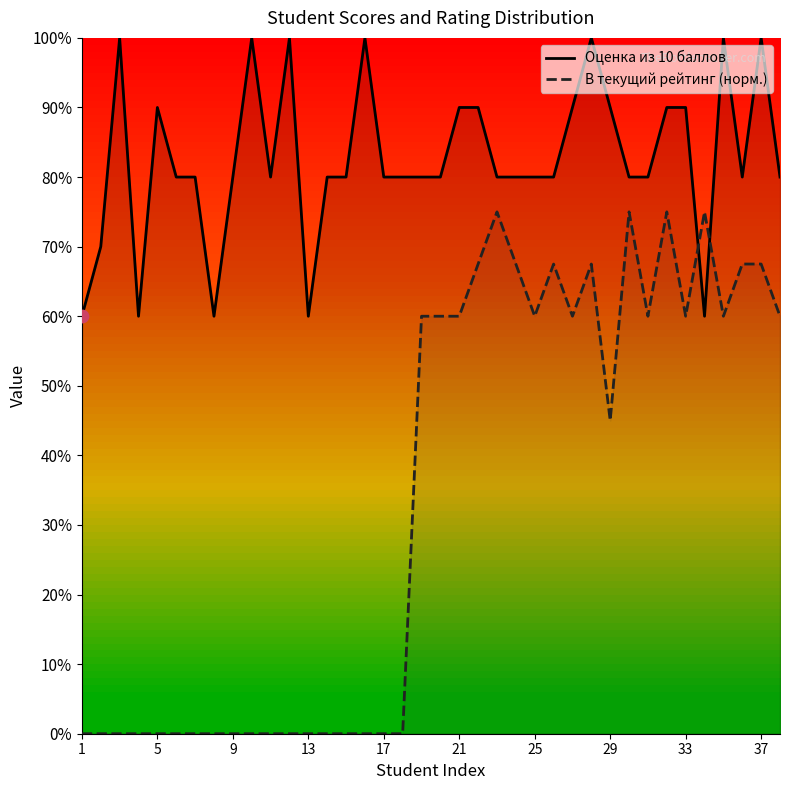

Which series contains the lowest Y value?

В текущий рейтинг (норм.)